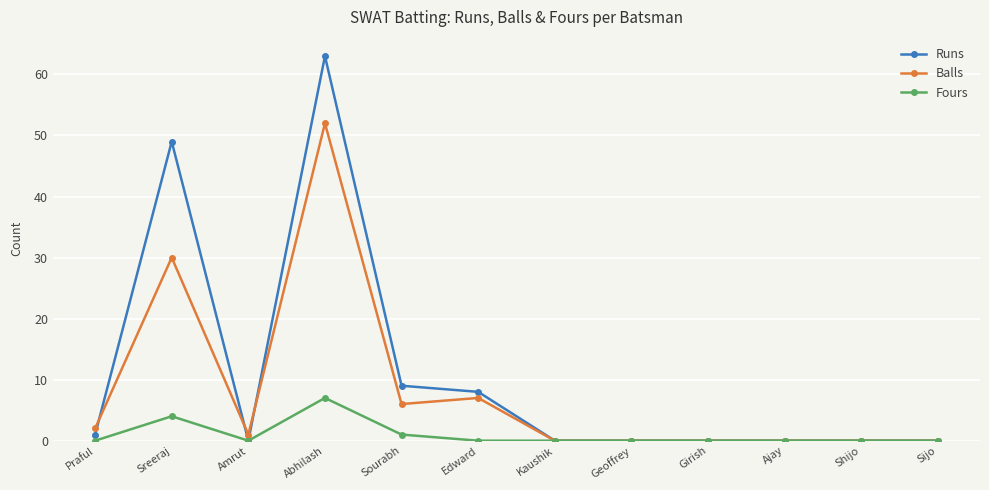

What is the difference between the second highest and second lowest values in the Fours series?

4